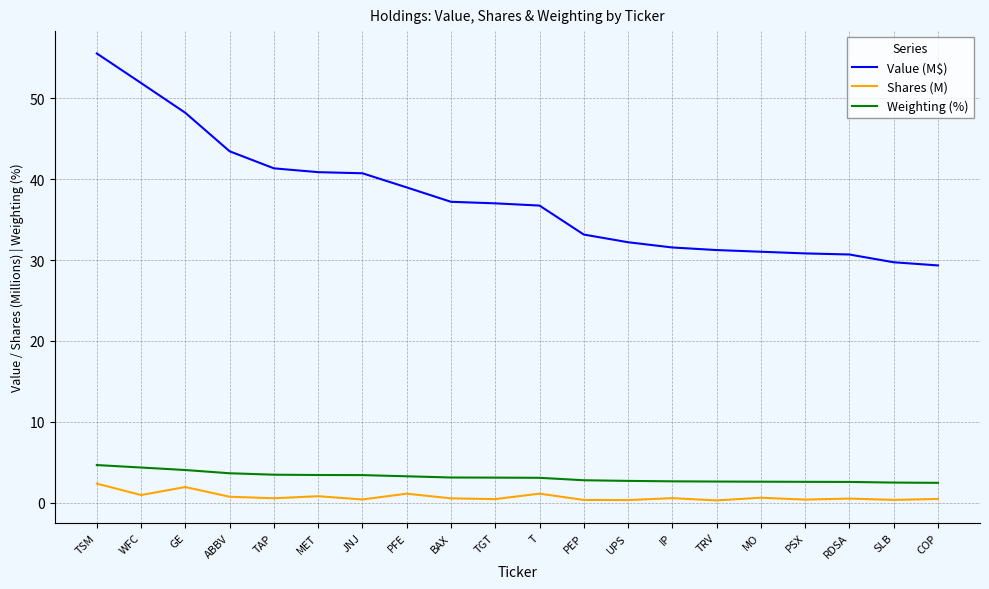

How many series are shown in this chart?

3